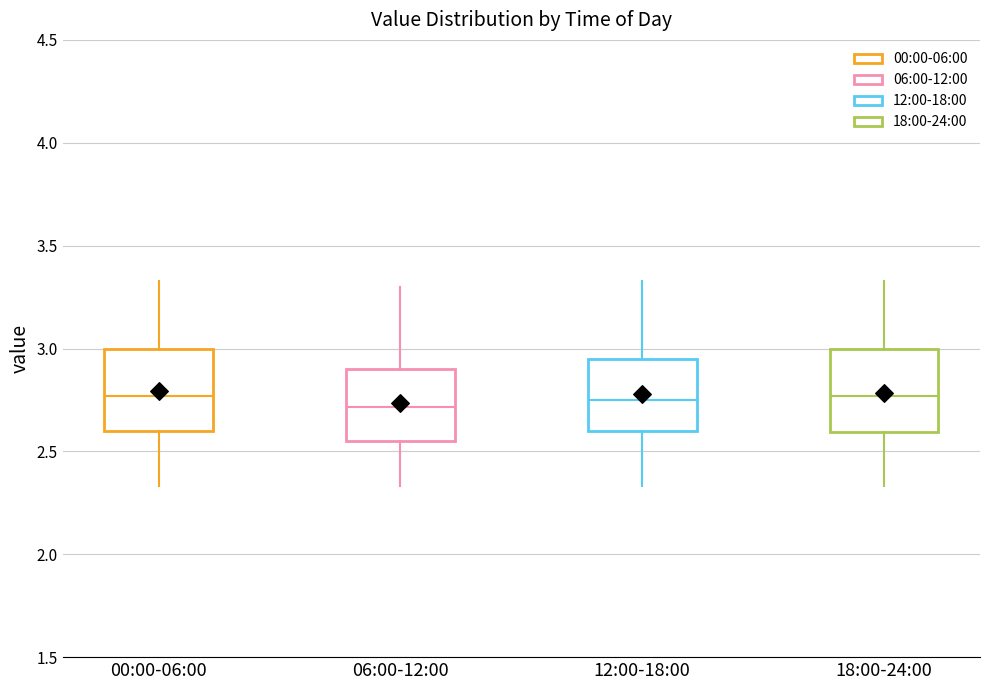

Reading left to right, read every box against the y-axis: the position of its median line, the range the box covers, and the ends of its whiskers. The values are not printed on the chart, so give them approximately, as read against the axis.

00:00-06:00: median 2.75, box 2.60 to 3.00, whiskers 2.35 to 3.35
06:00-12:00: median 2.70, box 2.55 to 2.90, whiskers 2.35 to 3.30
12:00-18:00: median 2.75, box 2.60 to 2.95, whiskers 2.35 to 3.35
18:00-24:00: median 2.75, box 2.60 to 3.00, whiskers 2.35 to 3.35